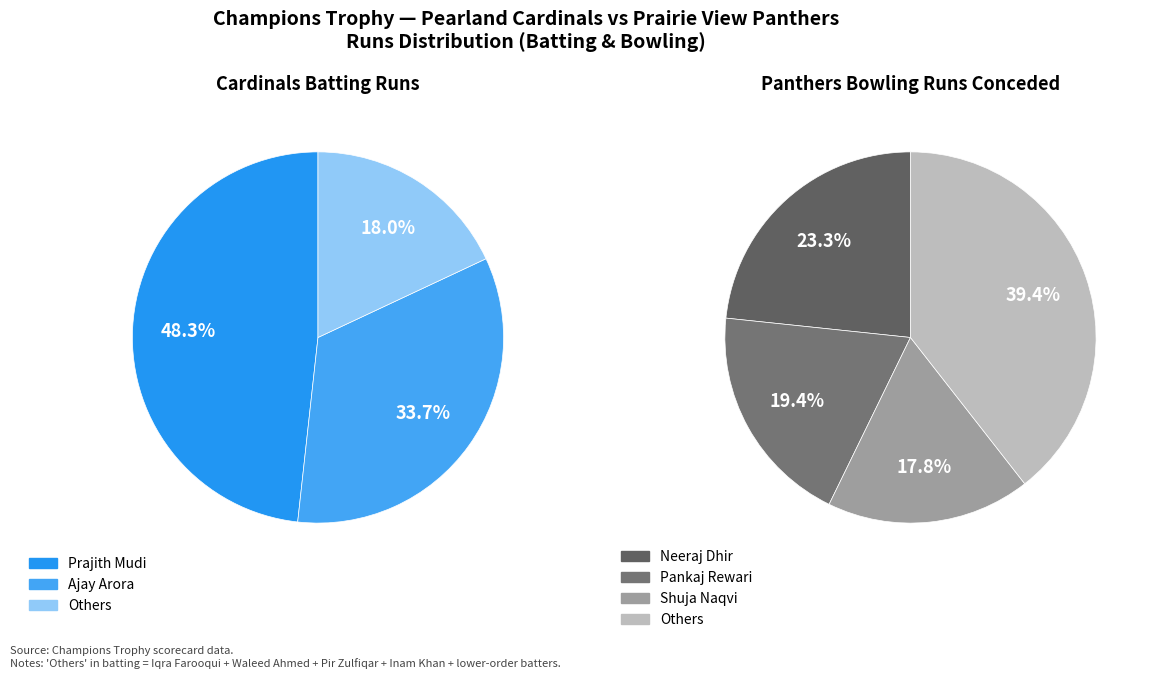

Do Waleed Ahmed and Kuldeep Patel together represent more than half of the pie?

No